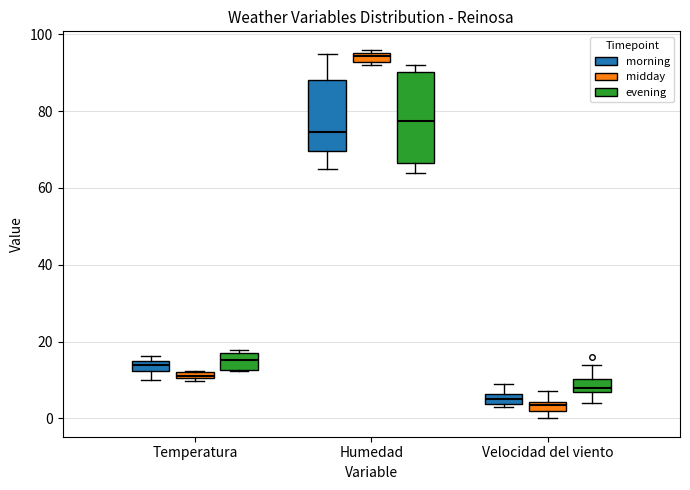

Which box's median line is the highest?

Humedad (midday)